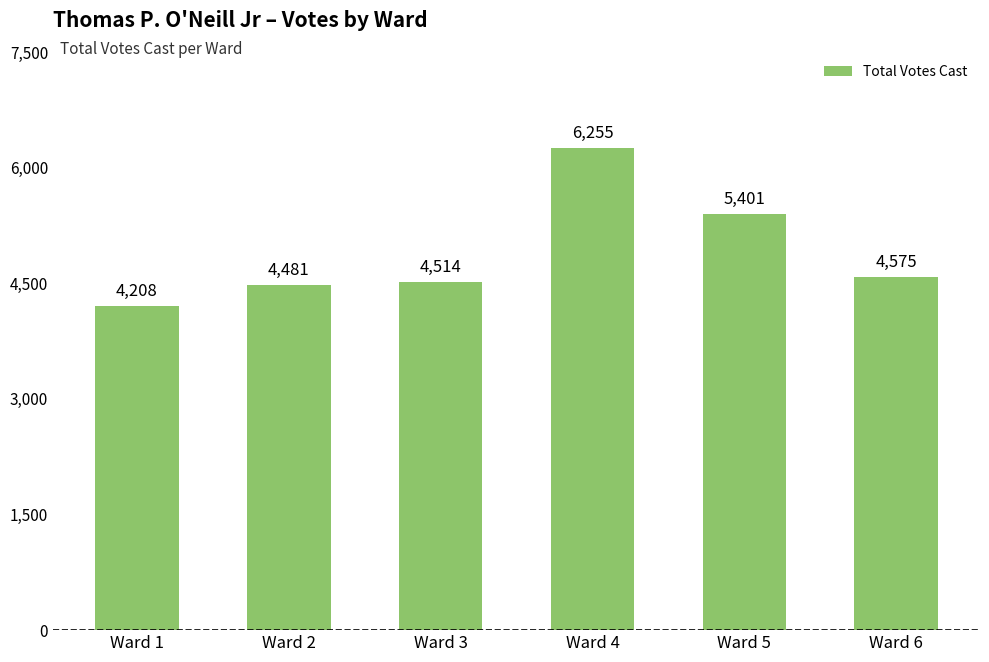

Rank the categories by value from lowest to highest.

Ward 1, Ward 2, Ward 3, Ward 6, Ward 5, Ward 4